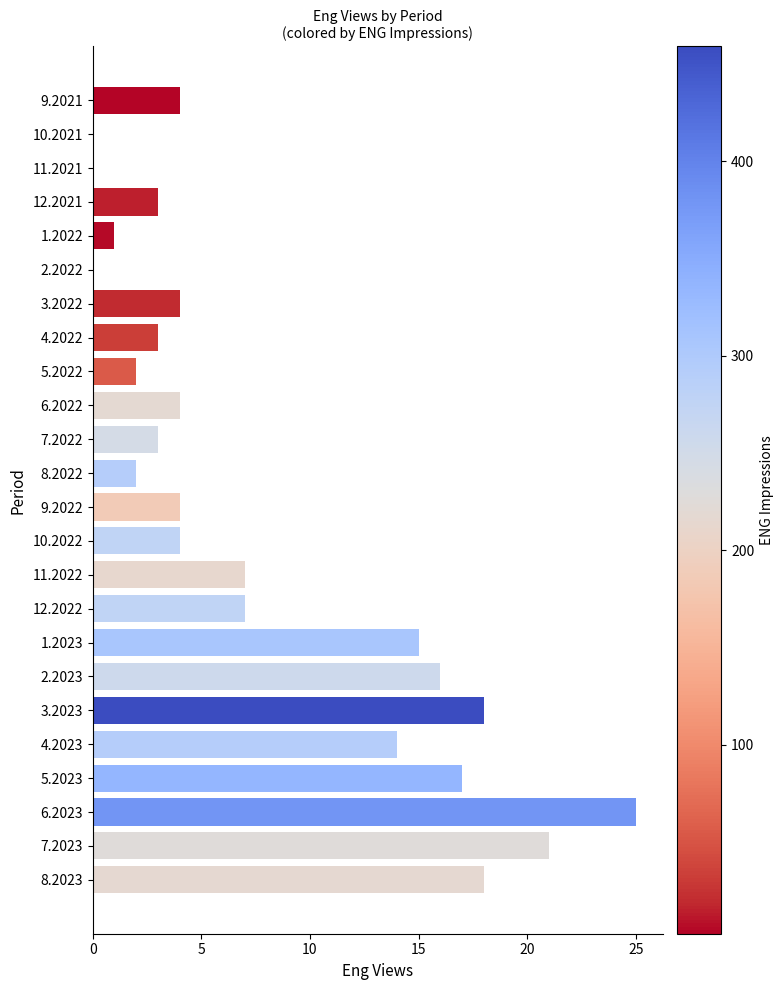

What value does the data have at 12.2022?

7